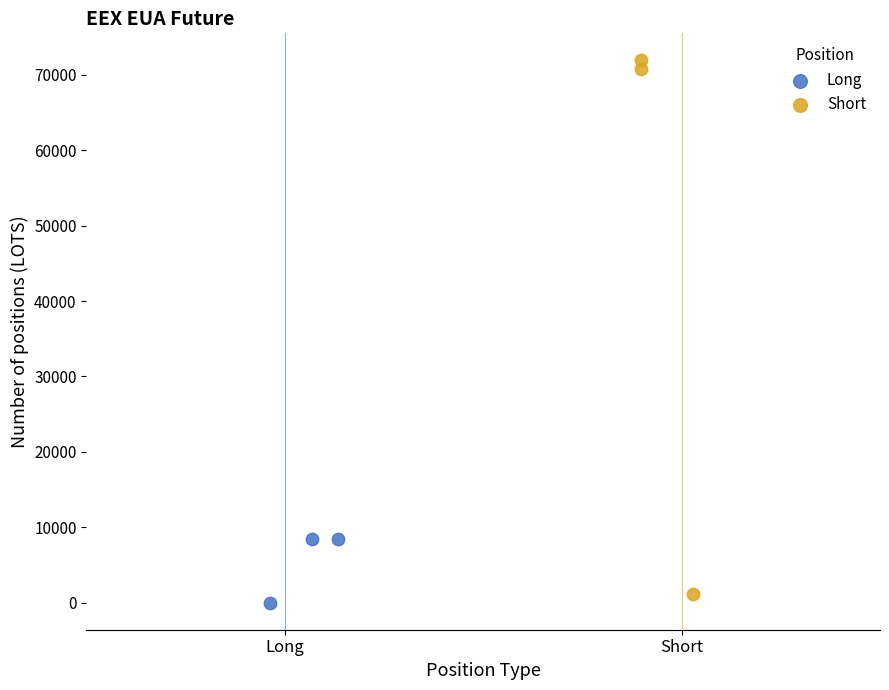

What are all the series names shown in the legend?

Long, Short